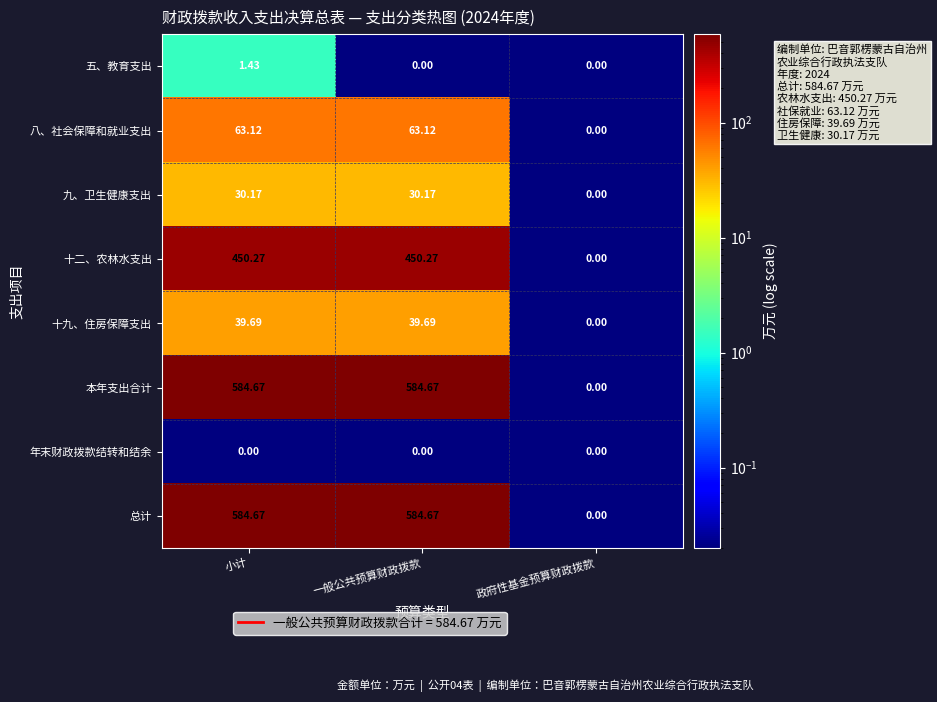

At which category is the sum across all series the highest?

小计